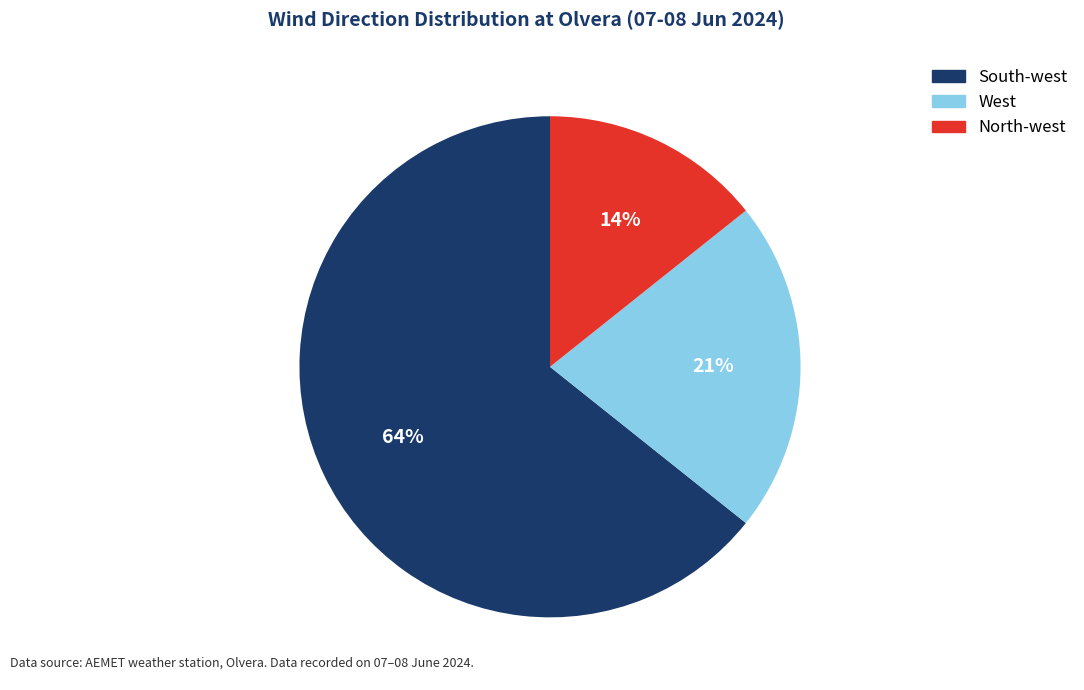

Is South-west the majority of the pie?

Yes